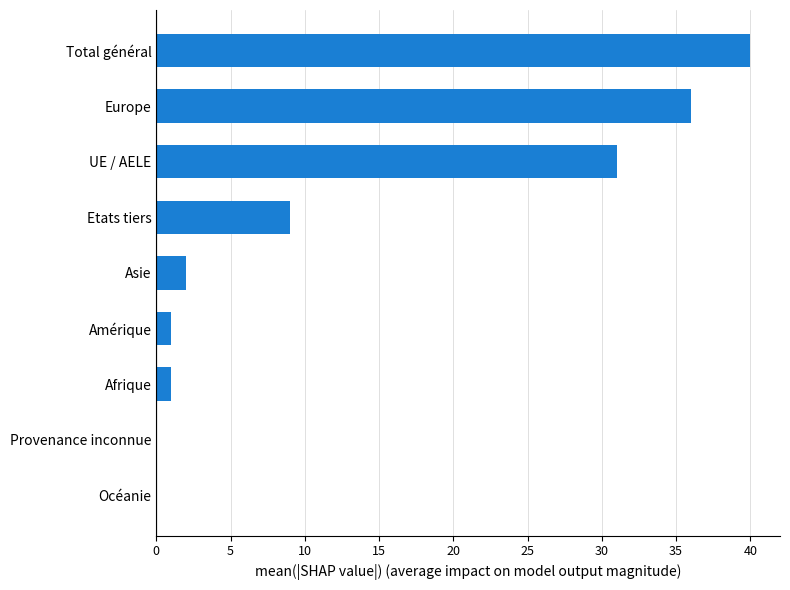

What is the sum of all values?

120